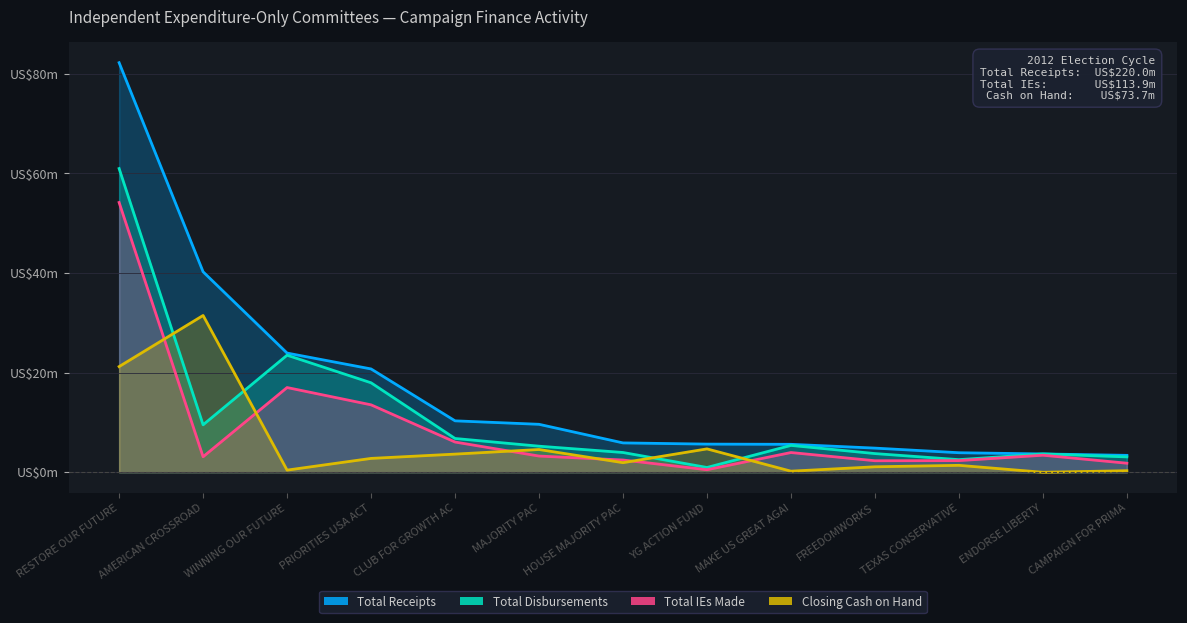

True or false: Closing Cash on Hand has a value of 1096330.1 at FREEDOMWORKS.

True